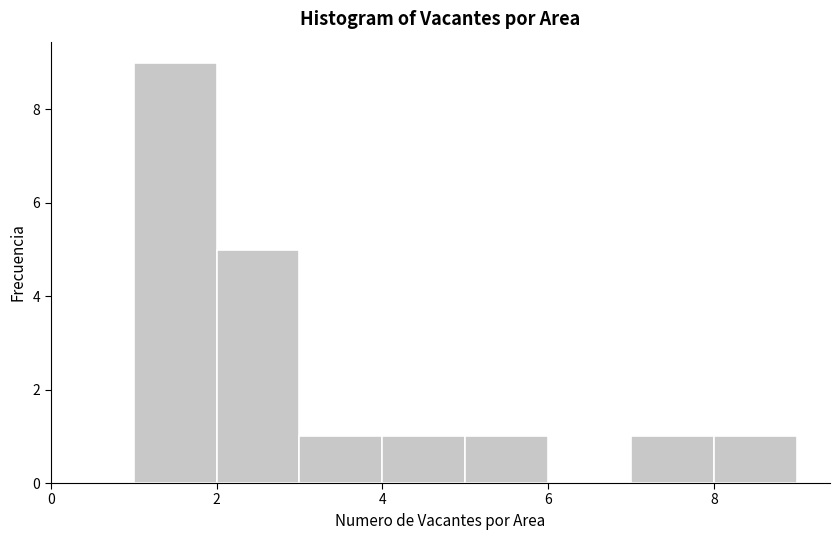

Which range on the x-axis has the tallest bar?

1 to 2